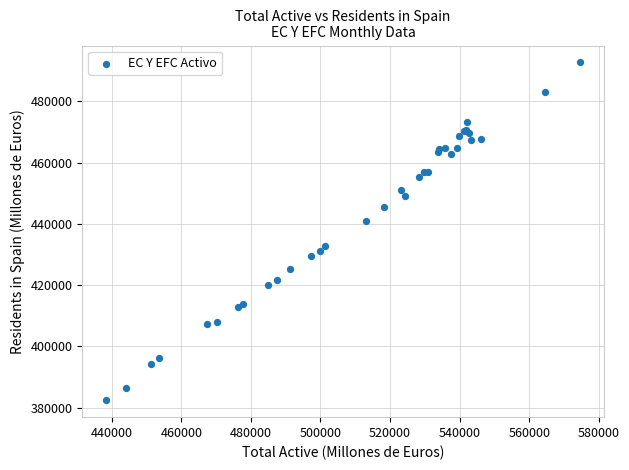

What Y value in the scatter plot is closest to 437561?

440952